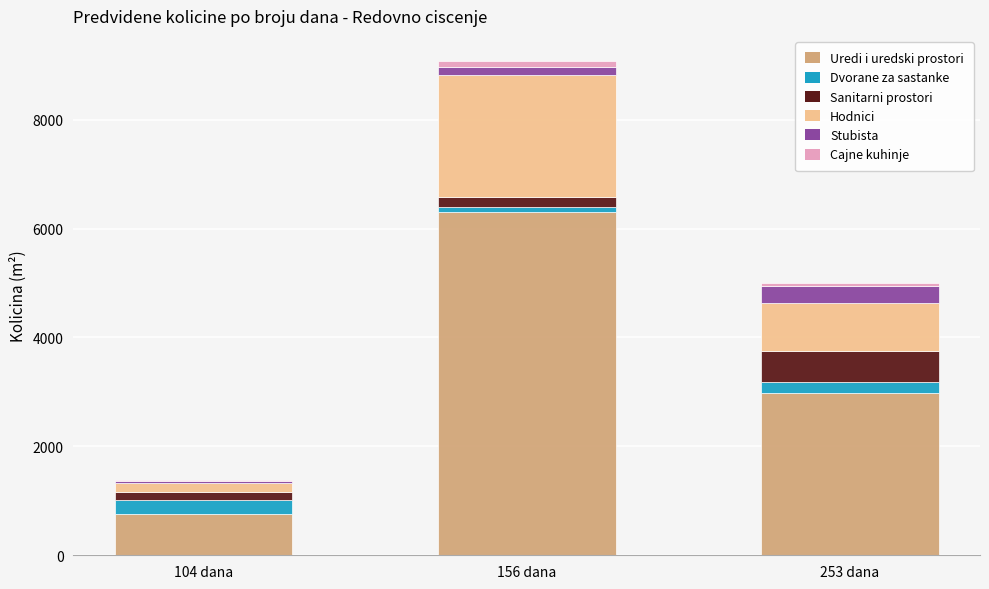

How many series are shown in this chart?

6